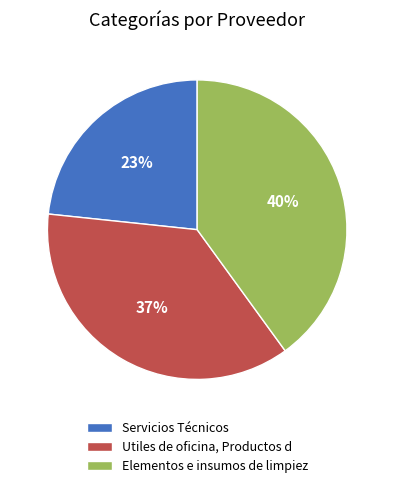

What is the smallest slice in the pie chart?

Servicios Técnicos